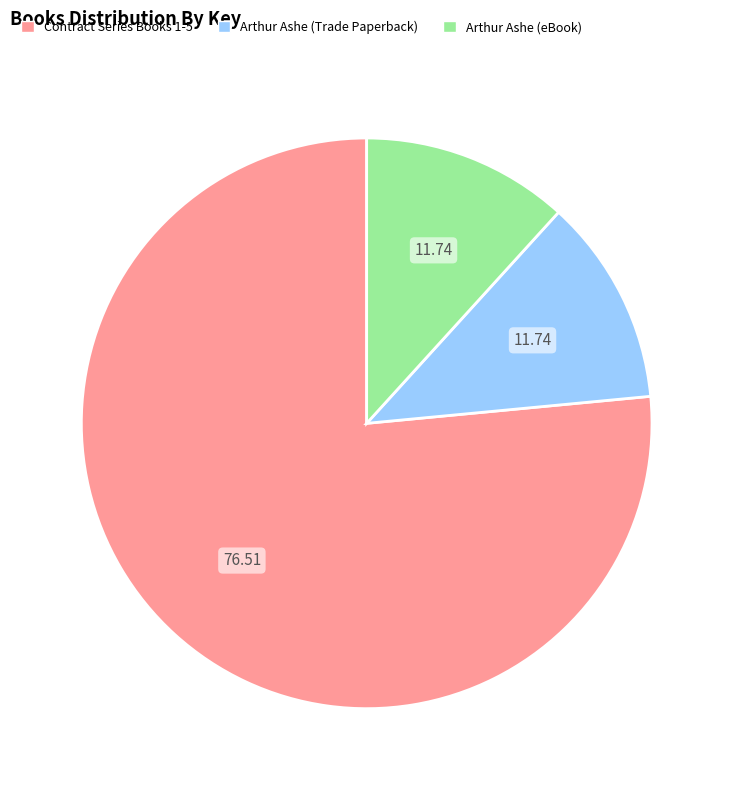

Is there a majority slice in this chart?

Yes